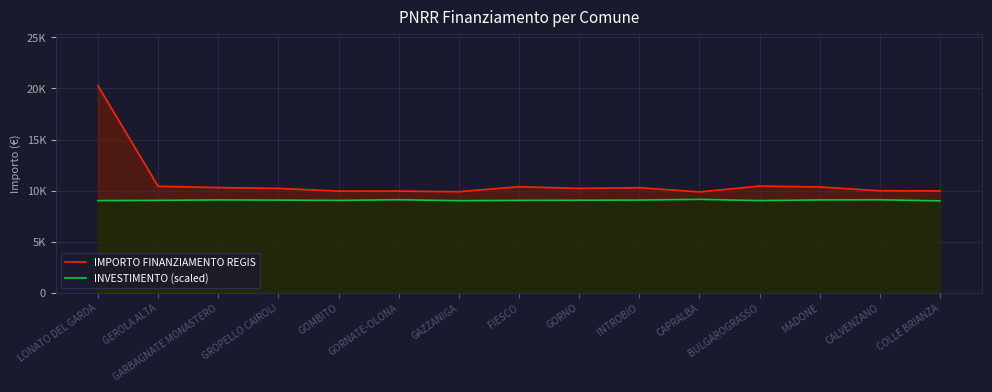

Which series has the widest spread of values?

IMPORTO FINANZIAMENTO REGIS